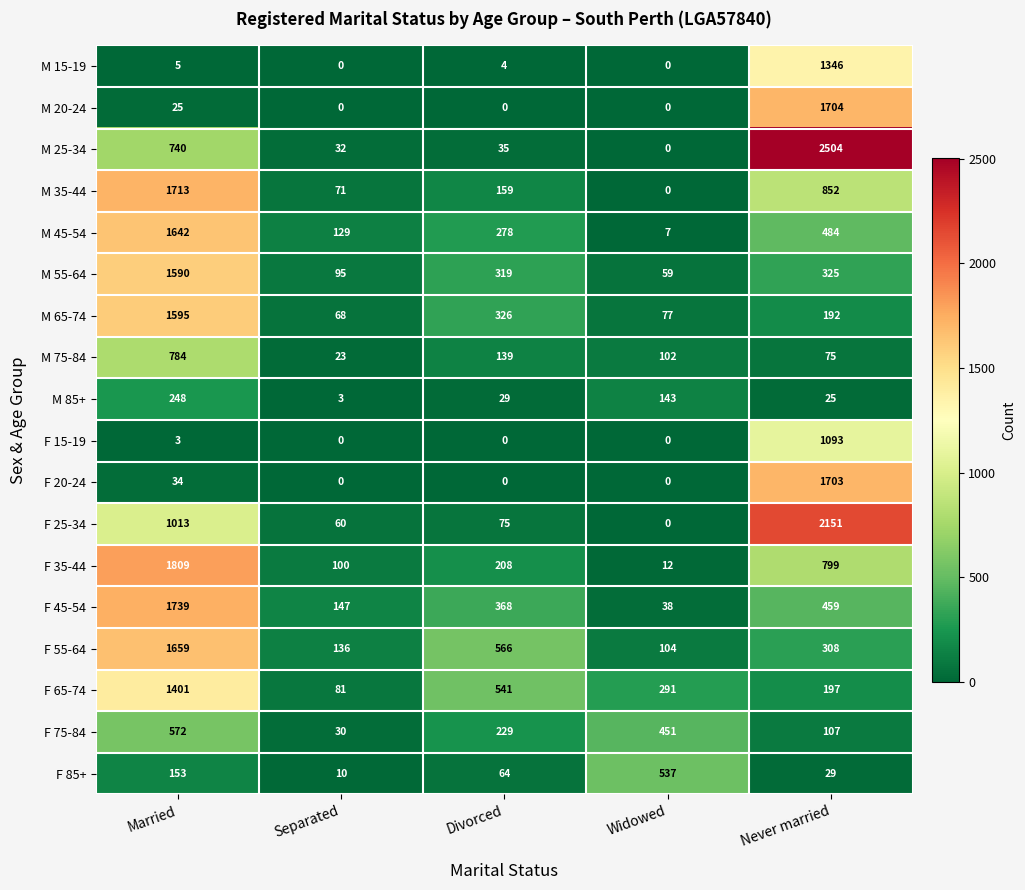

How many series are shown in this chart?

18